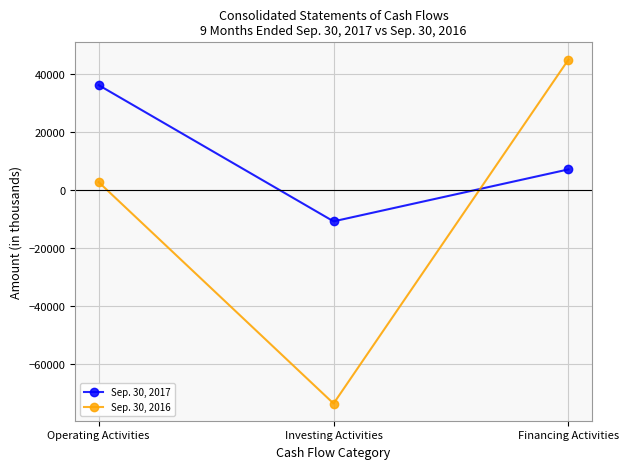

What are all the series names shown in the legend?

Sep. 30, 2017, Sep. 30, 2016